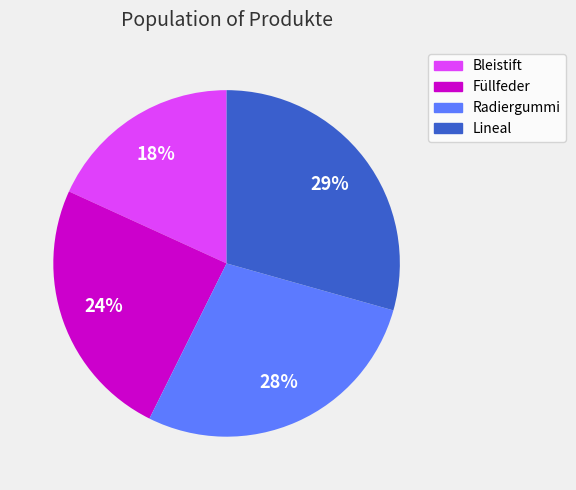

What percentage is the Bleistift slice, to the nearest percent?

18%